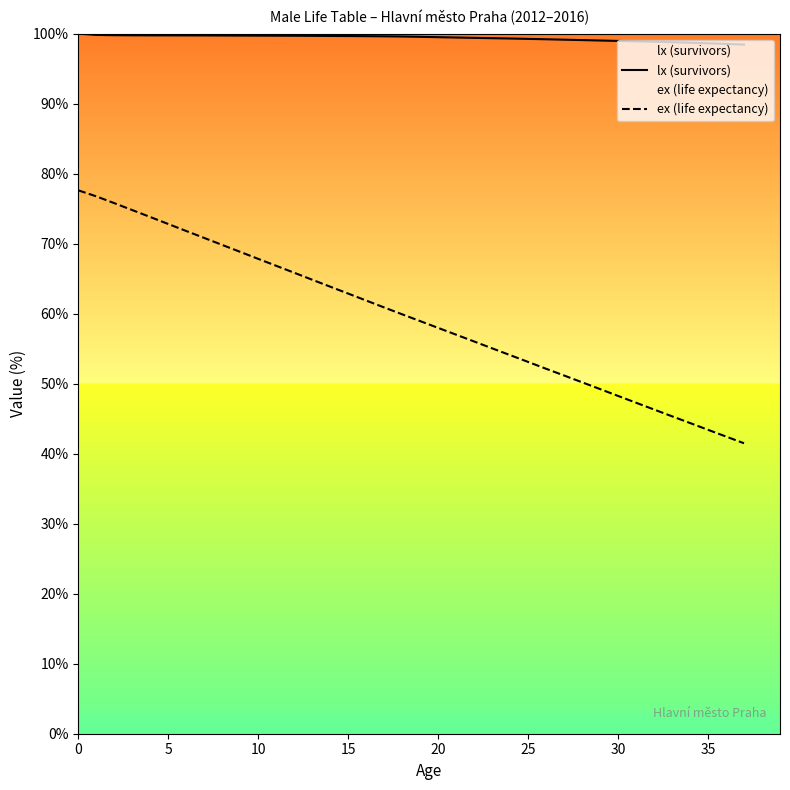

Between 13 and 32, which series saw the biggest shift?

ex (life expectancy)